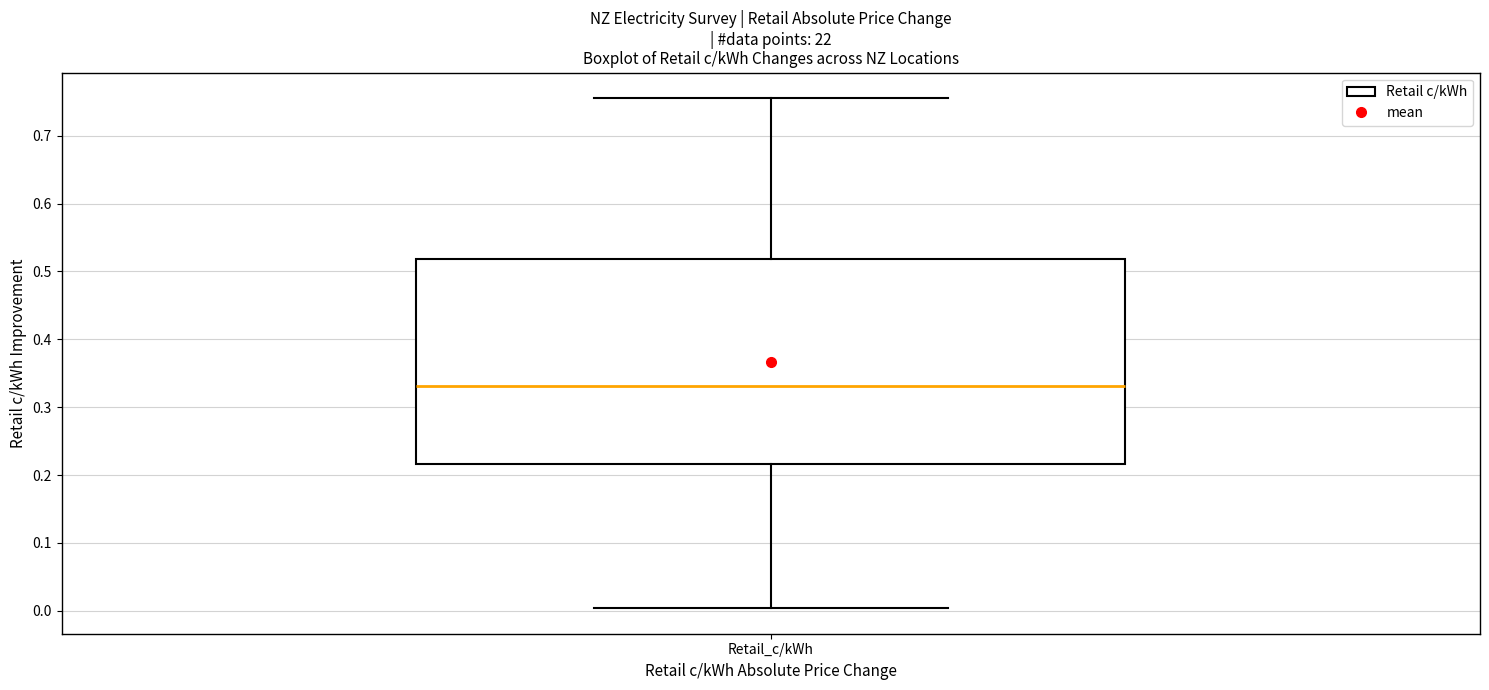

Read this box plot against the y-axis: the position of the median line, the range covered by the box, and the ends of both whiskers. The values are not printed on the chart, so give them approximately, as read against the axis.

median 0.33, box 0.22 to 0.52, whiskers 0.00 to 0.76